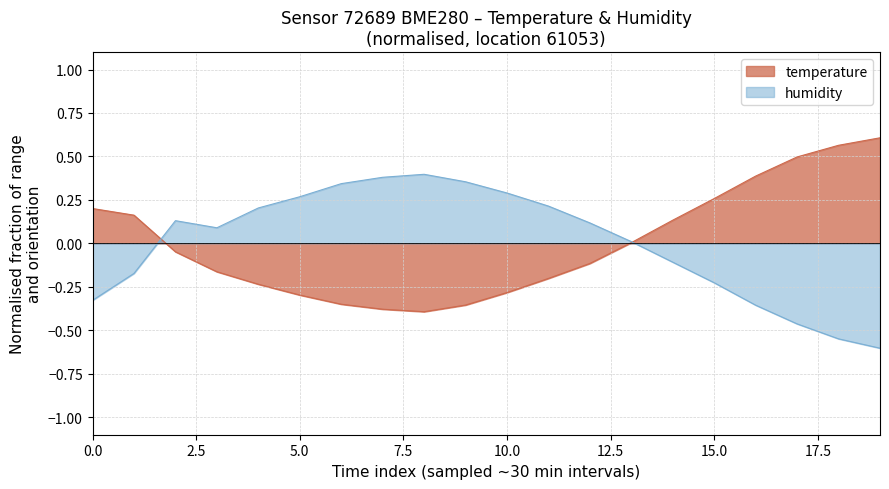

True or false: temperature and humidity cross at least once.

True